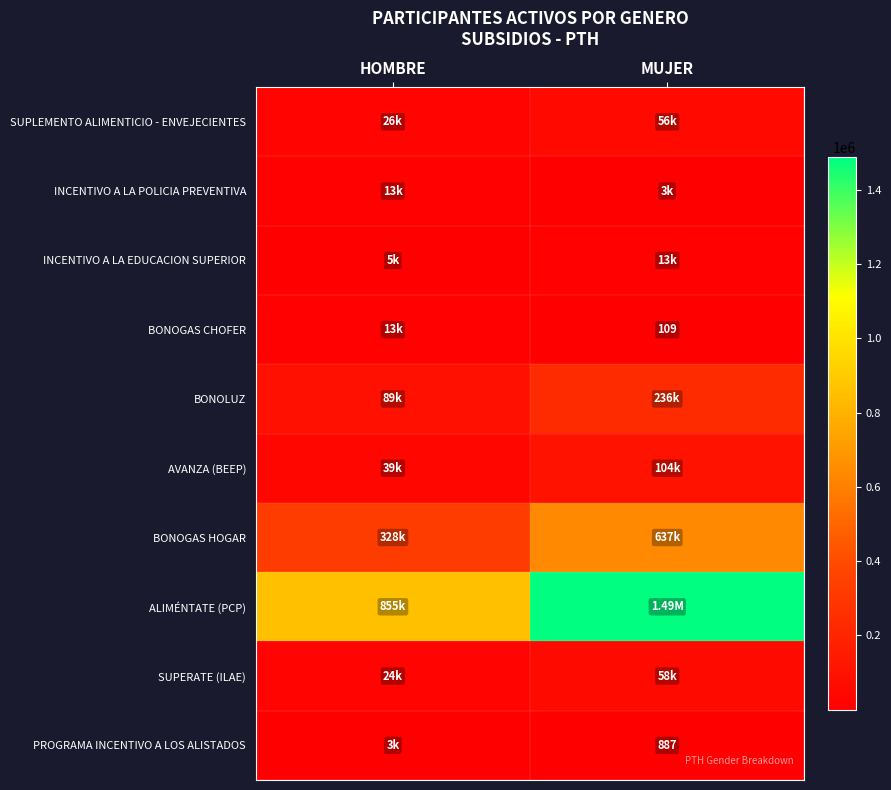

The value of INCENTIVO A LA EDUCACION SUPERIOR at MUJER is 4859. True or false?

False